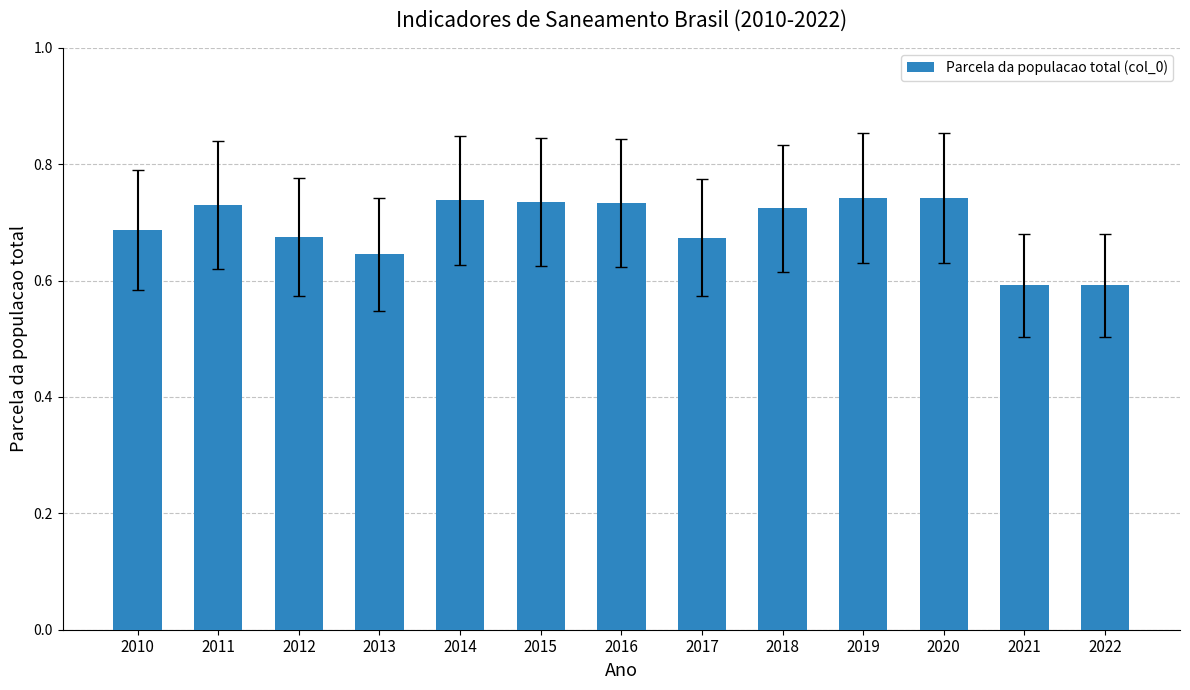

Count the values in the range 0 to 1.

13